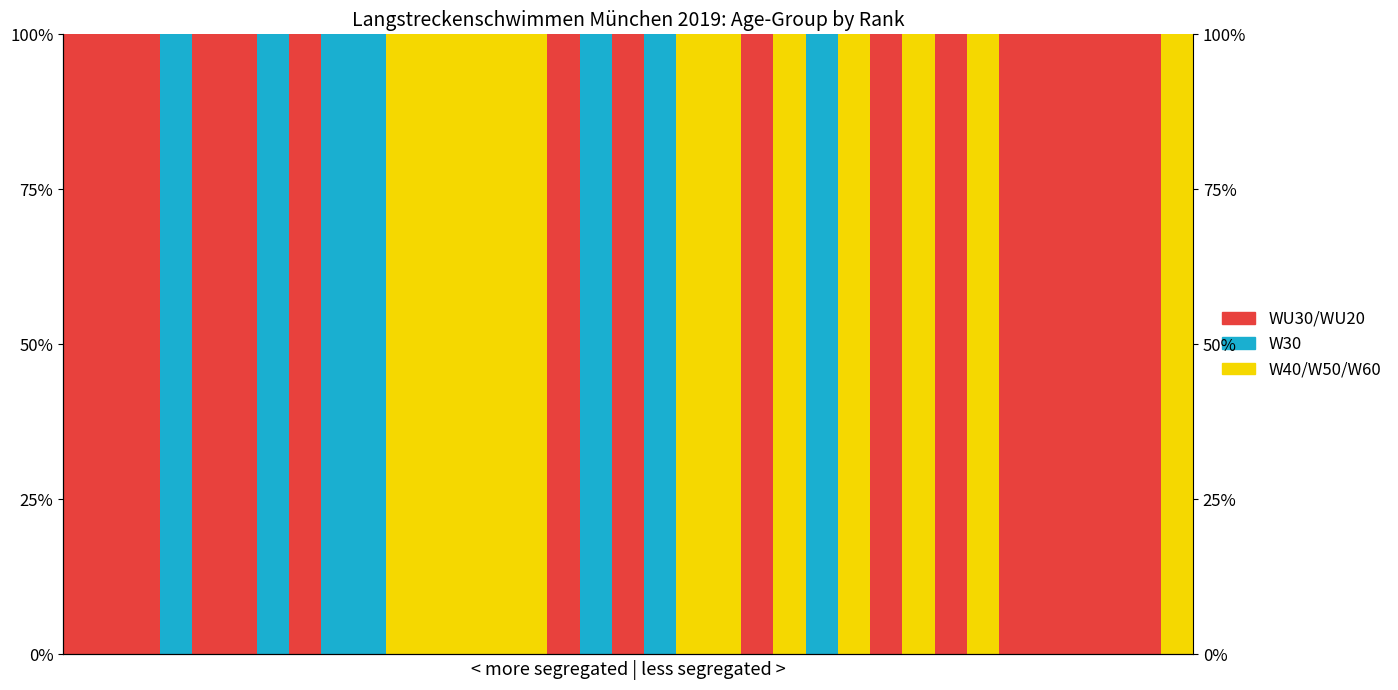

The W30 series shows 0 at 15. True or false?

True